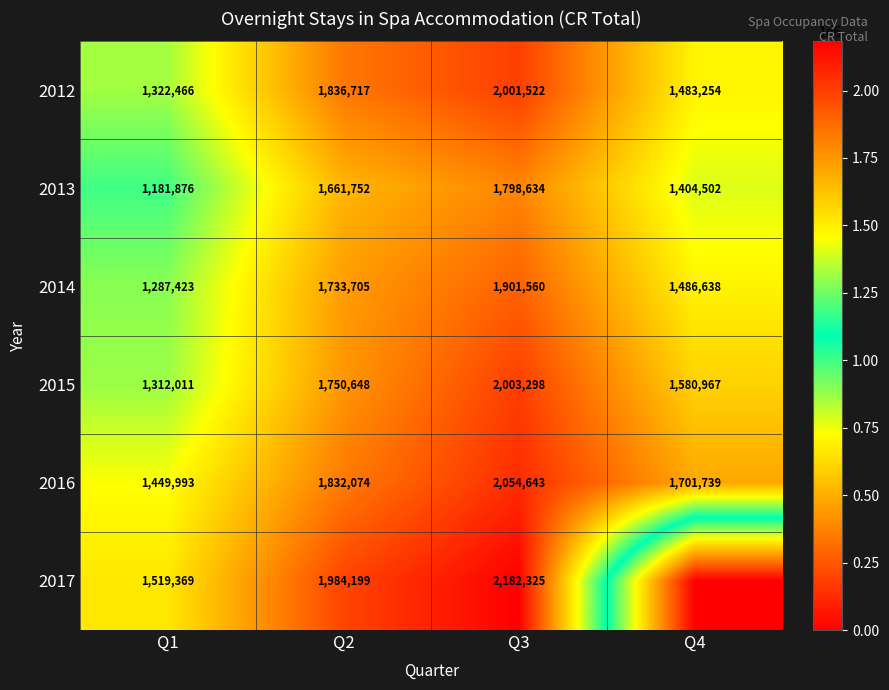

Count the 2015 values in the range 1580967 to 2003298.

3